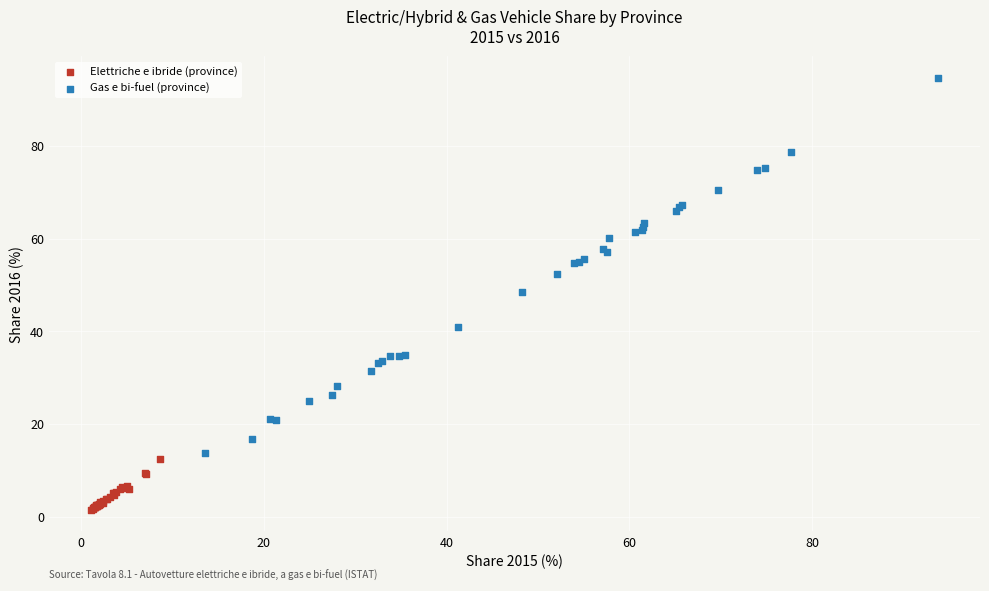

Which series contains the highest Y value?

Gas e bi-fuel (province)